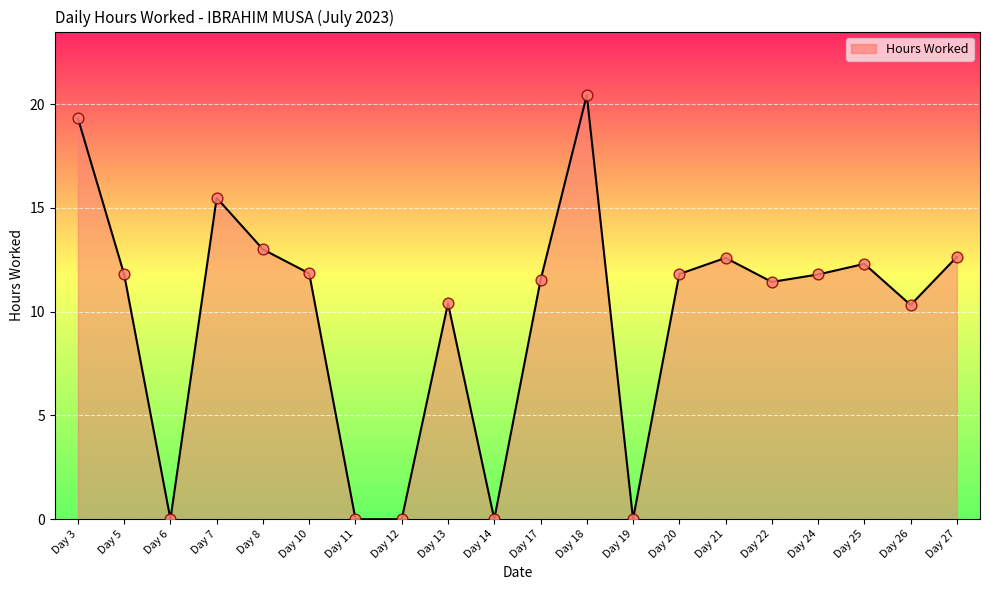

What is the change in value from Day 10 to Day 22?

-0.4